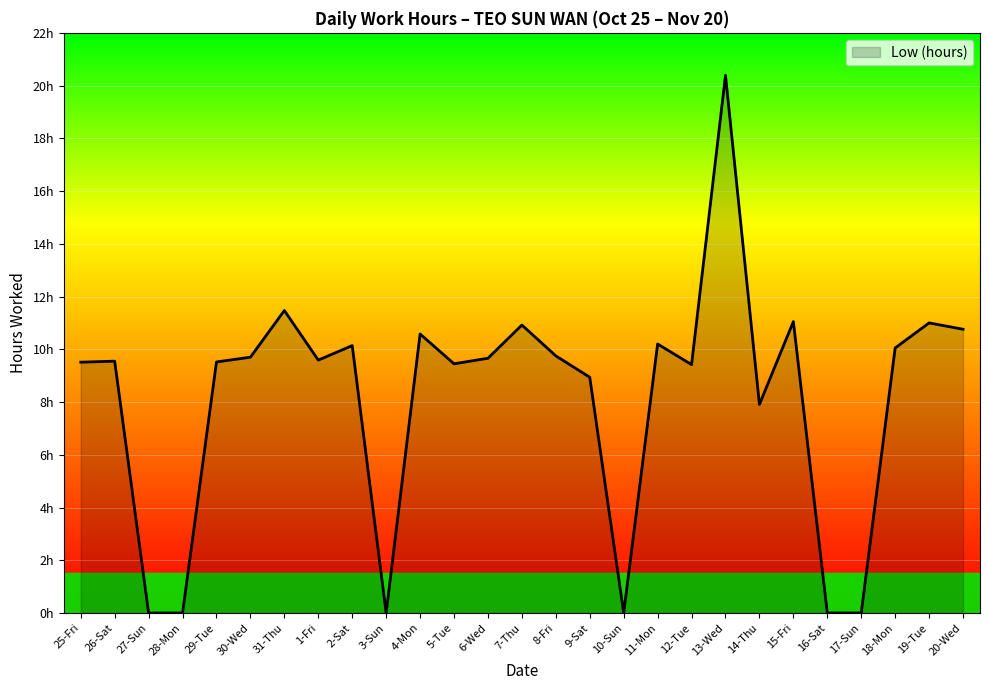

What is the value of the 9th point from the left?

10.1